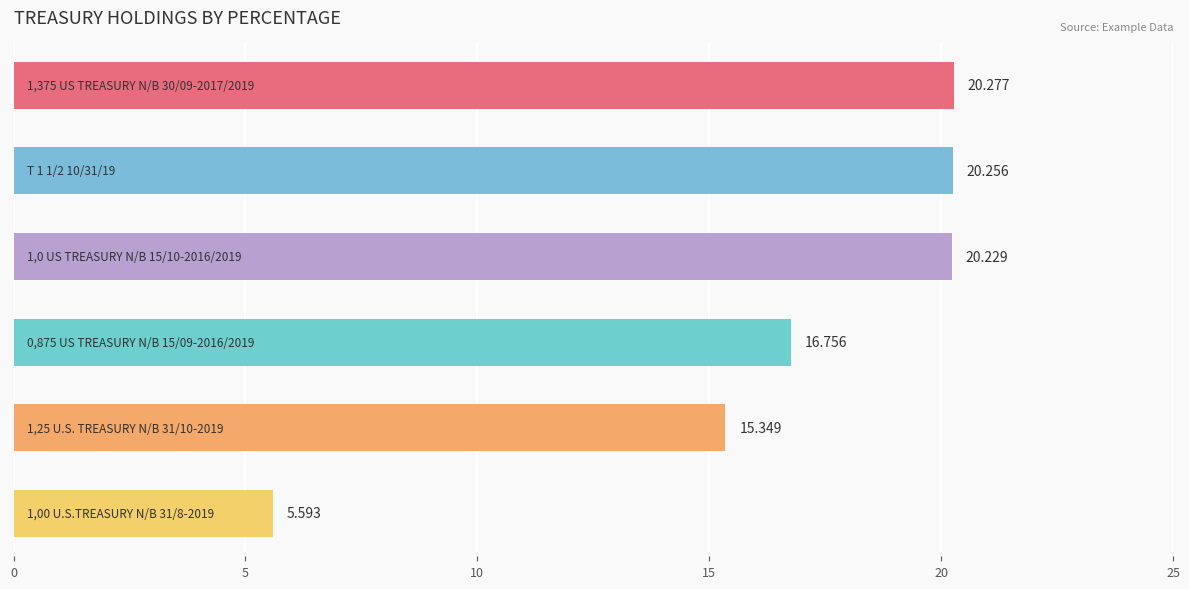

Are the bars horizontal?

Yes